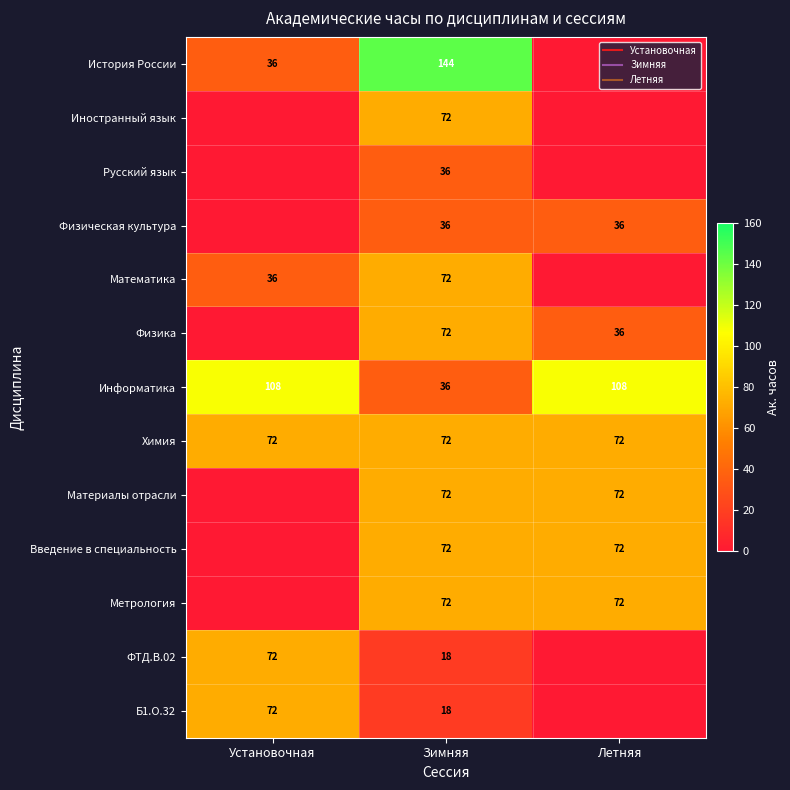

Between Летняя and Установочная, which is larger?

Установочная